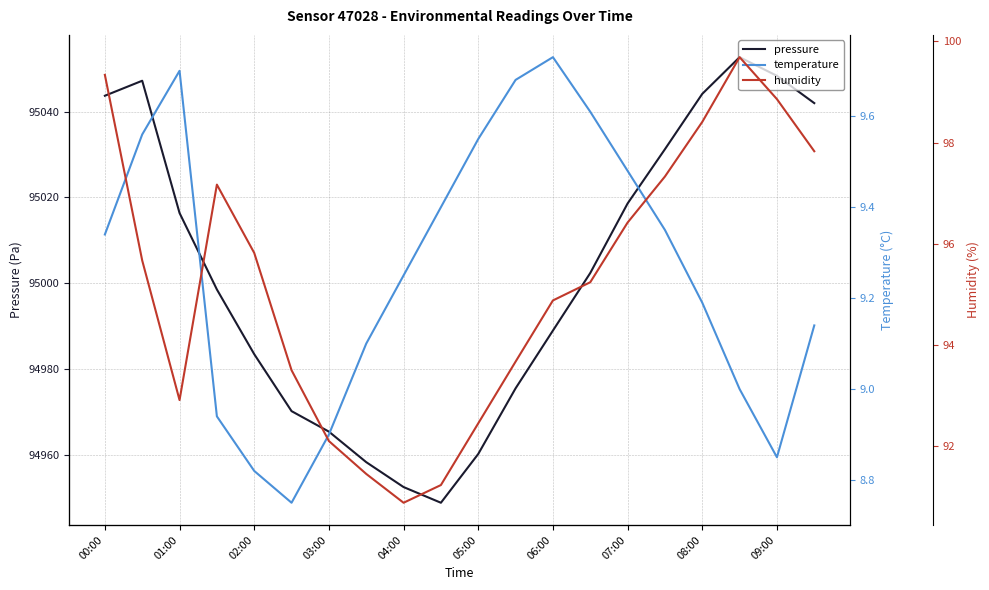

The pressure series shows 94983.4 at 02:00. True or false?

True